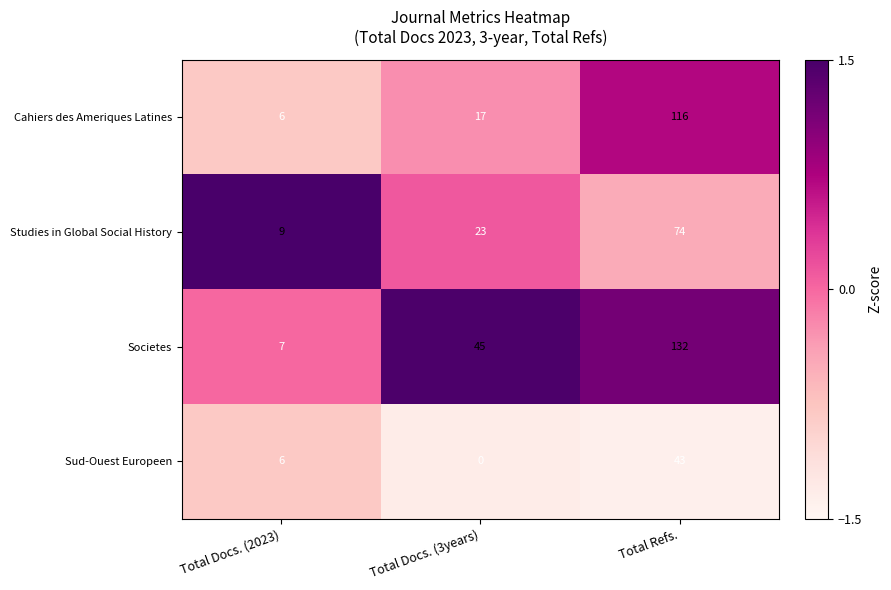

Reading left to right, list all the values displayed in this chart.

Cahiers des Ameriques Latines: 6	17	116
Studies in Global Social History: 9	23	74
Societes: 7	45	132
Sud-Ouest Europeen: 6	0	43